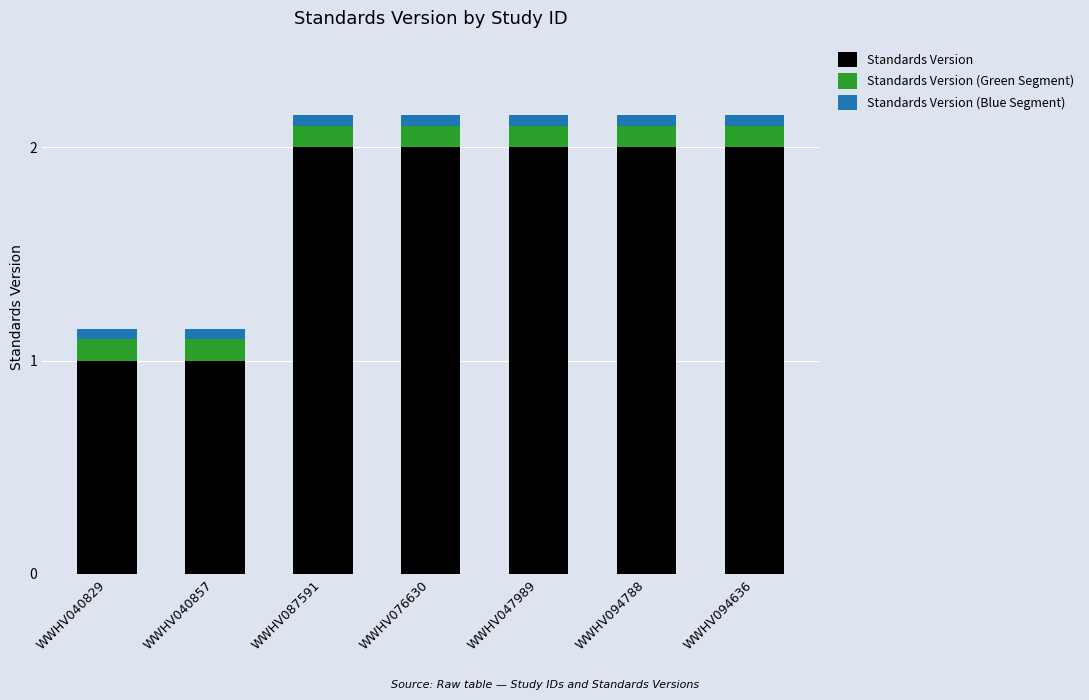

The Standards Version series shows 1.0 at WWHV040857. True or false?

True